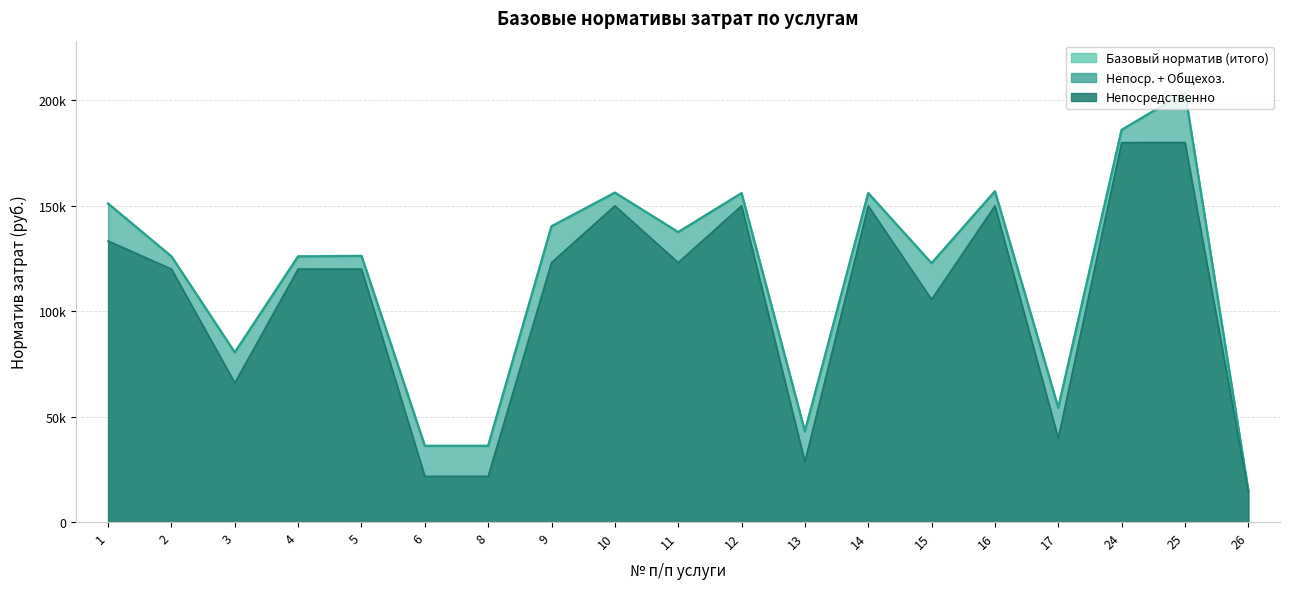

True or false: Непоср.+Общехоз. (линия) and Итого (линия) cross at least once.

False